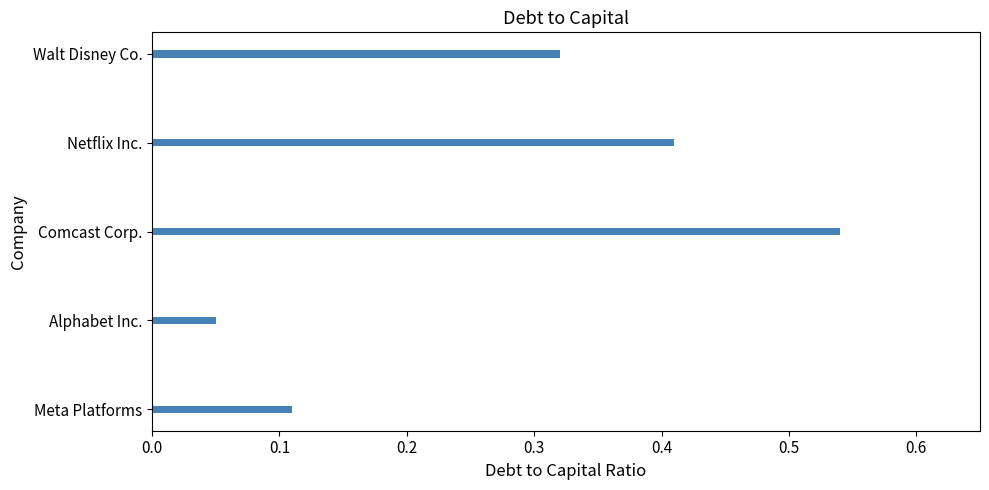

Does the chart contain any negative values?

No